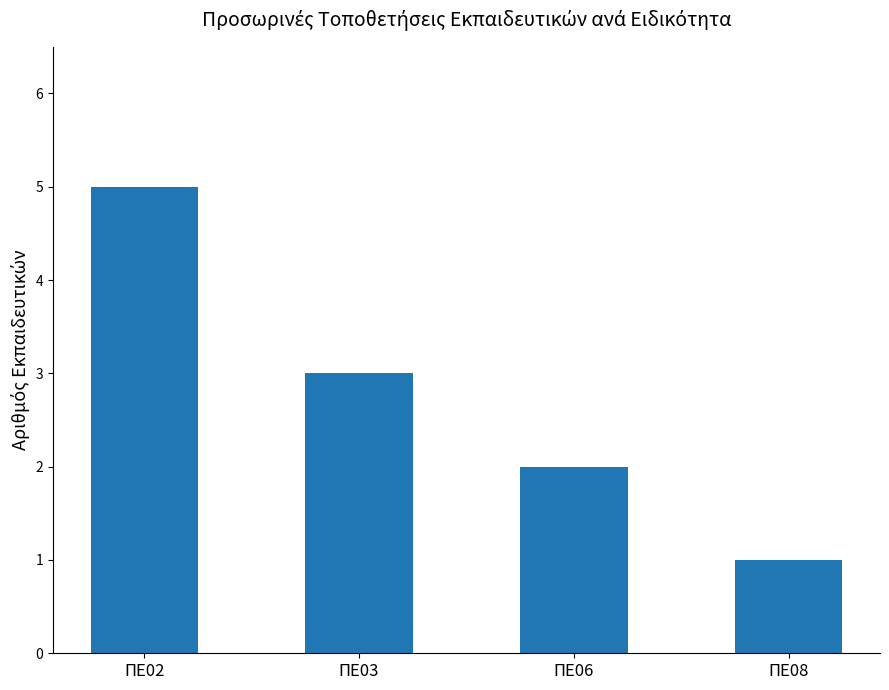

Count the number of data series in this chart.

1